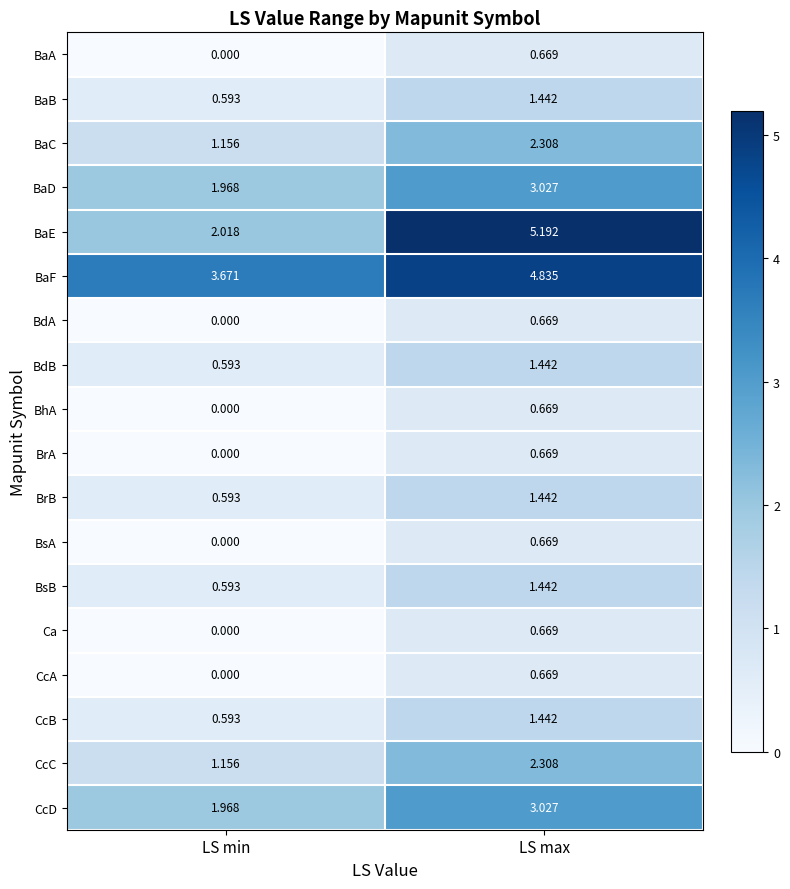

At which category is the sum across all series the highest?

LS max